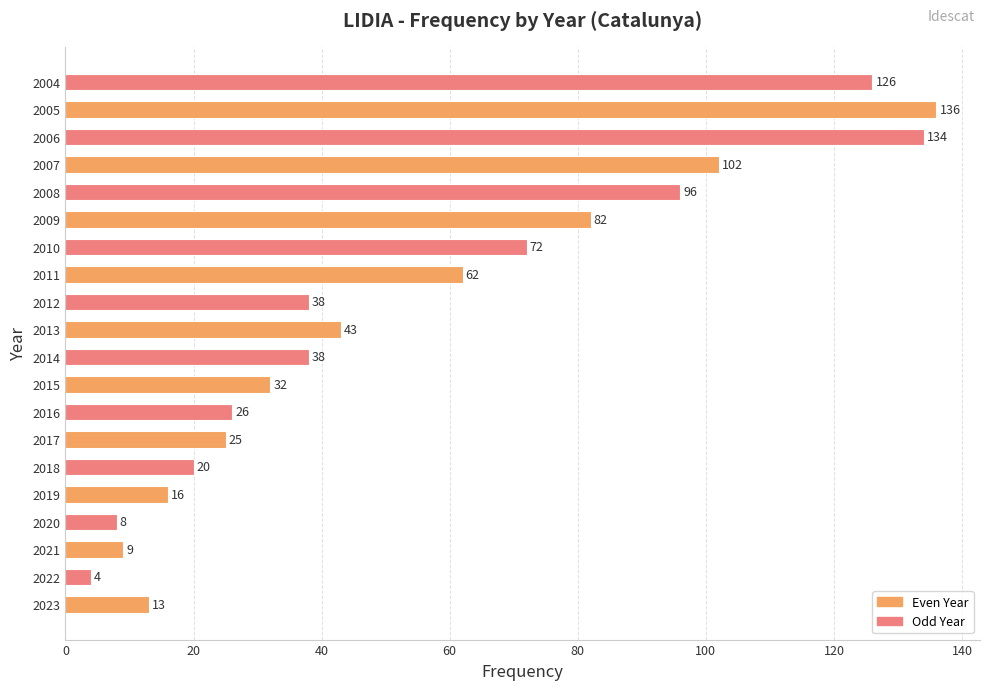

Is it true that the value at 2016 is 26?

True